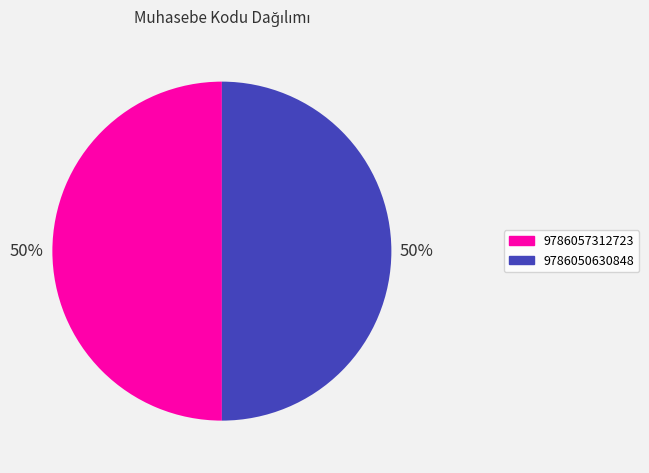

To the nearest percent, what percentage of the pie is 9786057312723?

50%